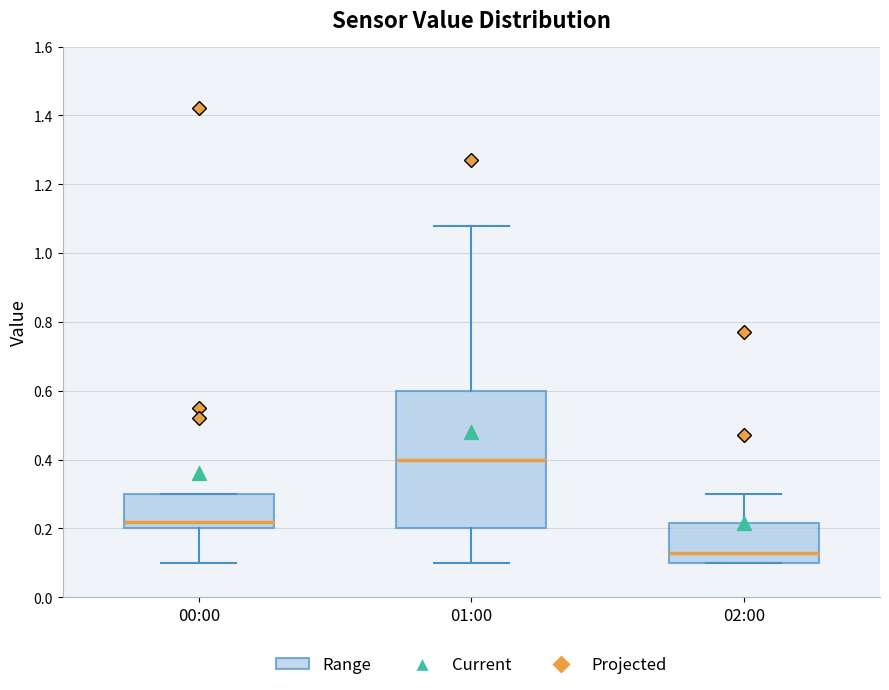

Reading left to right, read every box against the y-axis: the position of its median line, the range the box covers, and the ends of its whiskers. The values are not printed on the chart, so give them approximately, as read against the axis.

00:00: median 0.22, box 0.20 to 0.30, whiskers 0.10 to 0.30
01:00: median 0.40, box 0.20 to 0.60, whiskers 0.10 to 1.08
02:00: median 0.14, box 0.10 to 0.22, whiskers 0.10 to 0.30